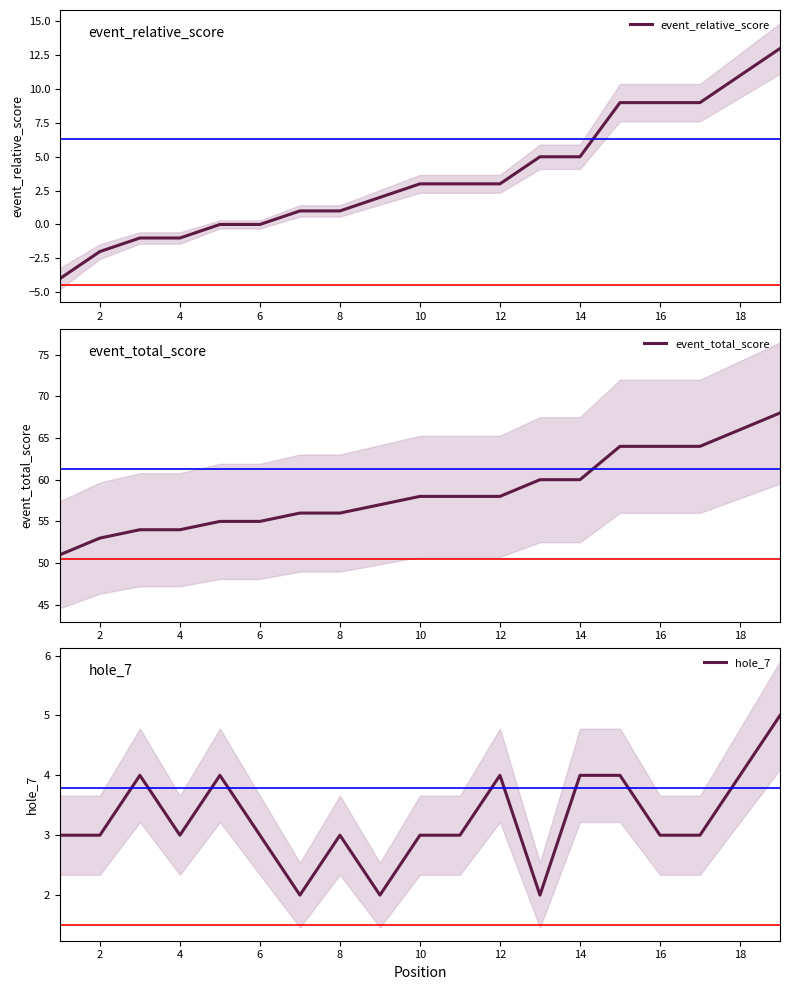

True or false: event_relative_score has a value of -1 at 4.

True